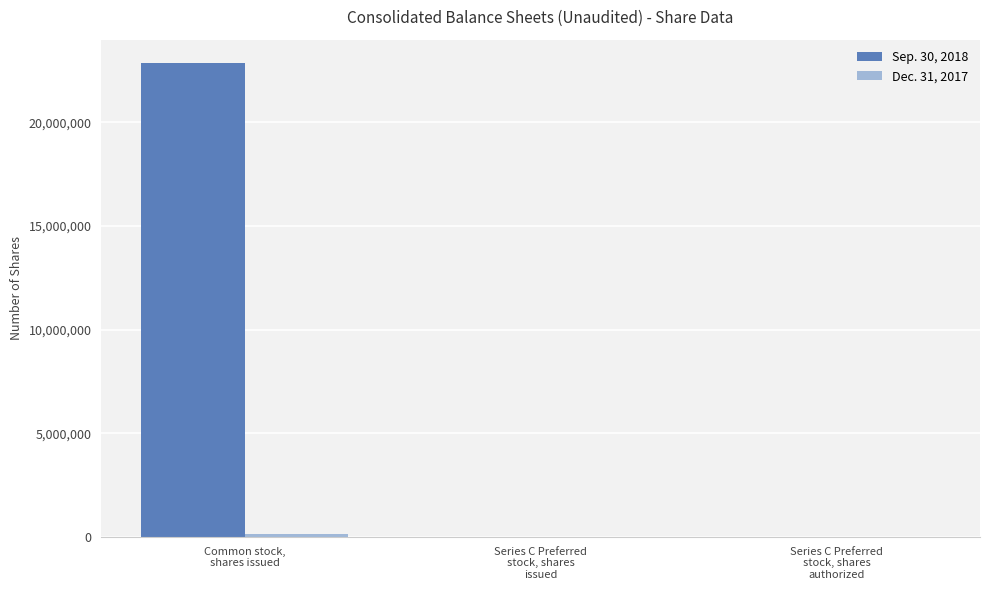

Which series has the largest total across all categories?

Sep. 30, 2018